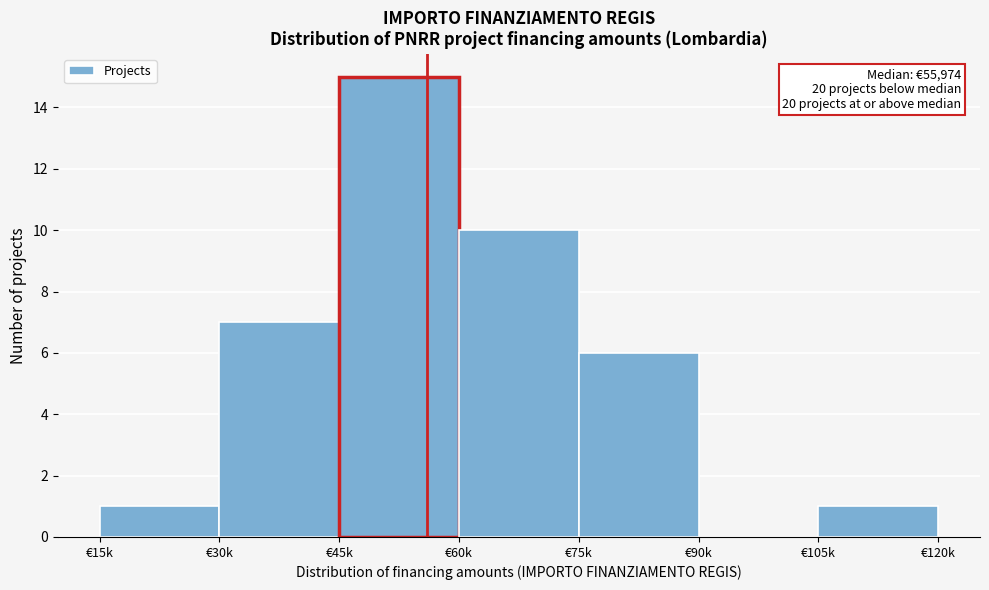

Reading left to right, list all the values displayed in this chart.

€15k=1	€30k=7	€45k=15	€60k=10	€75k=6	€90k=0	€105k=1